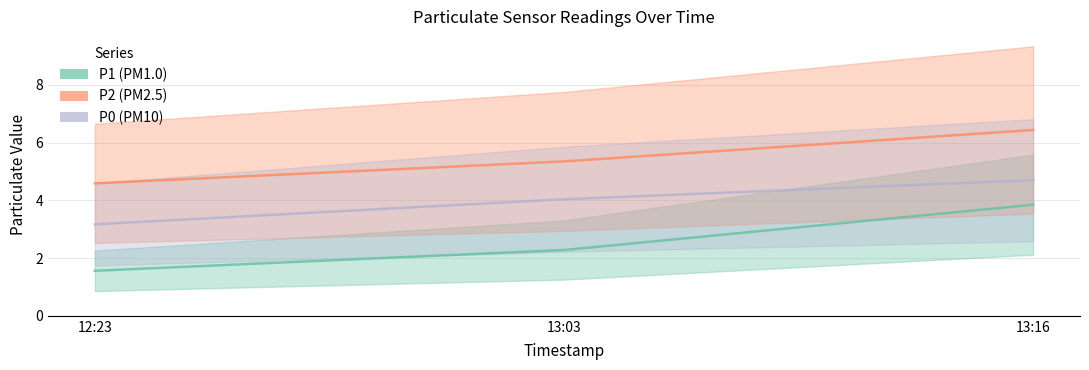

Rank the series by their average value, from lowest to highest.

P1, P0, P2